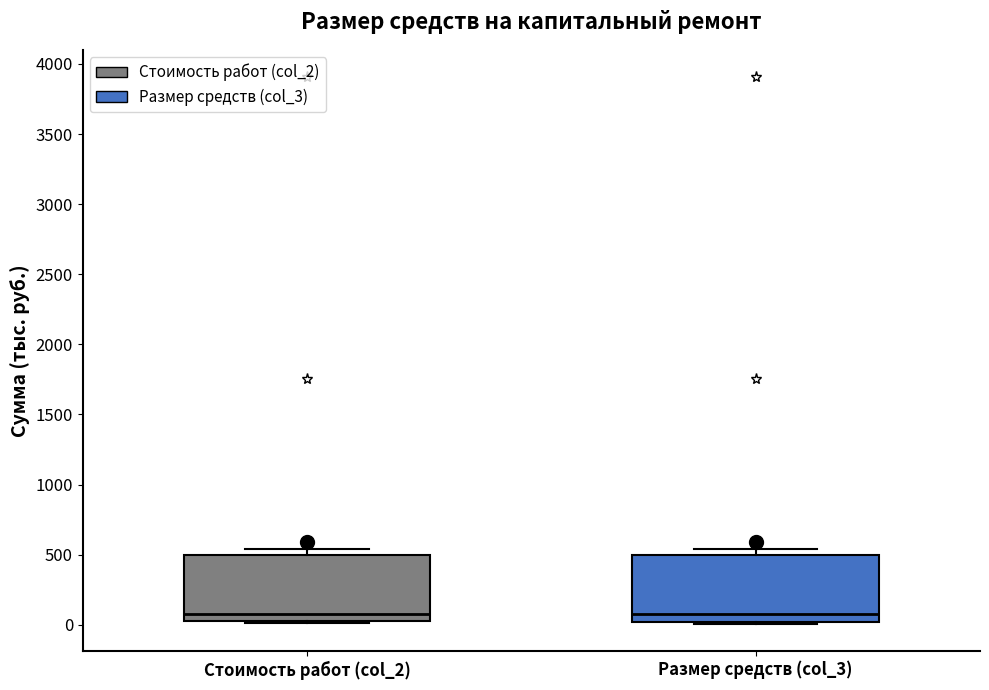

Reading left to right, read every box against the y-axis: the position of its median line, the range the box covers, and the ends of its whiskers. The values are not printed on the chart, so give them approximately, as read against the axis.

Стоимость работ (col_2): median 100, box 0 to 500, whiskers 0 to 550
Размер средств (col_3): median 100, box 0 to 500, whiskers 0 to 550